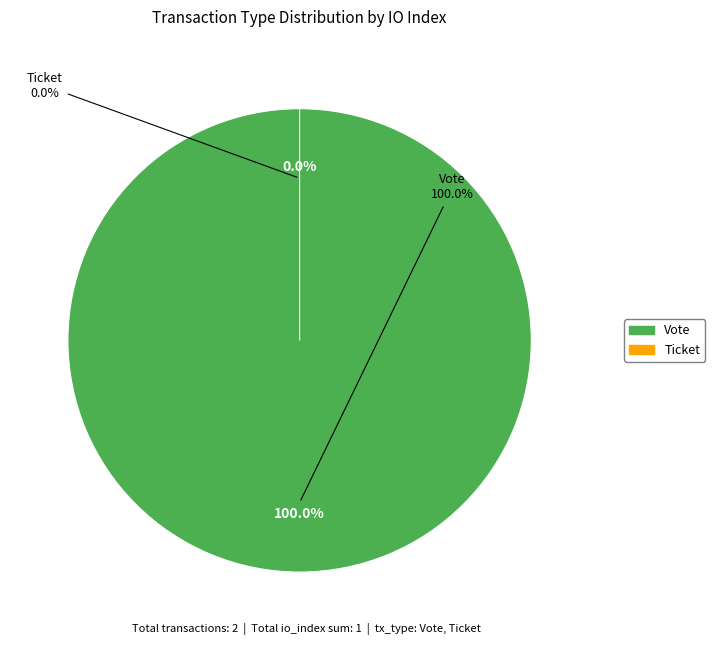

Which category has the biggest portion of the pie?

Vote